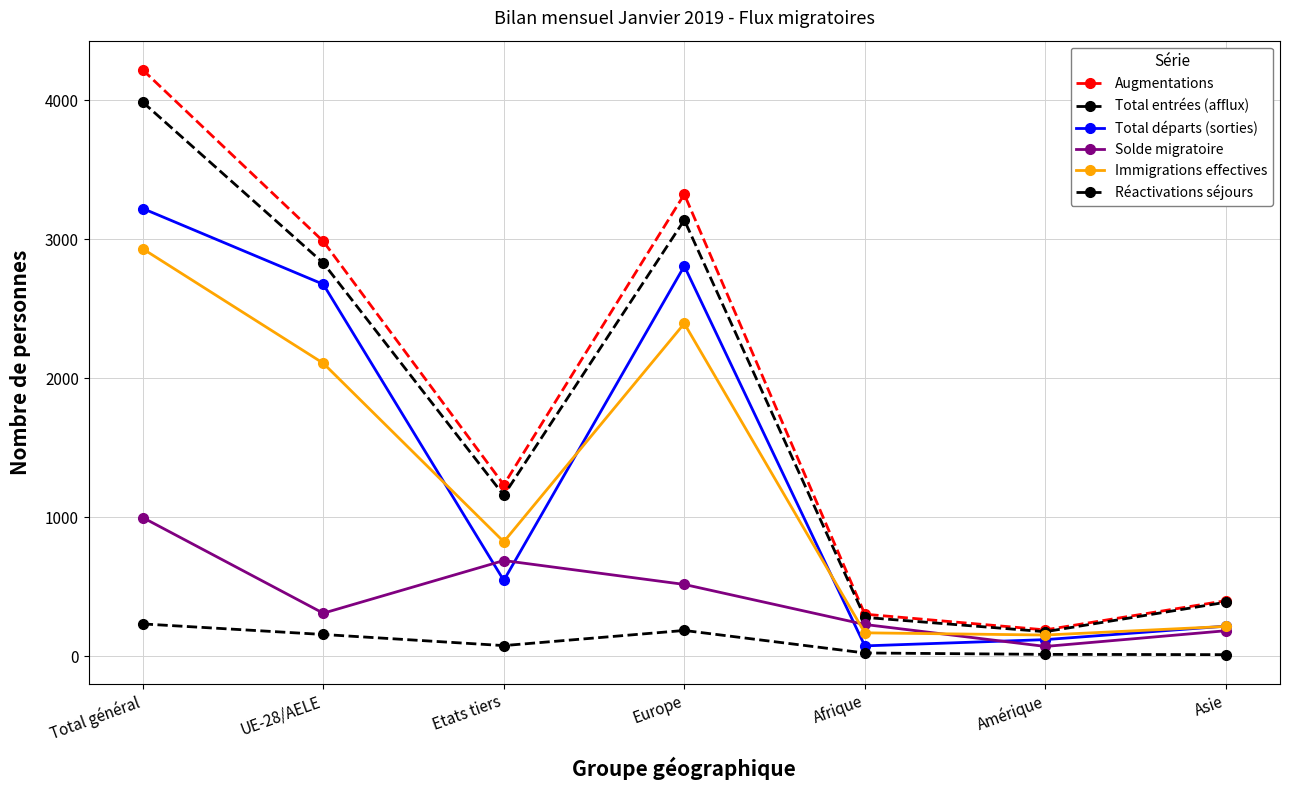

How many lines are shown in the chart?

6